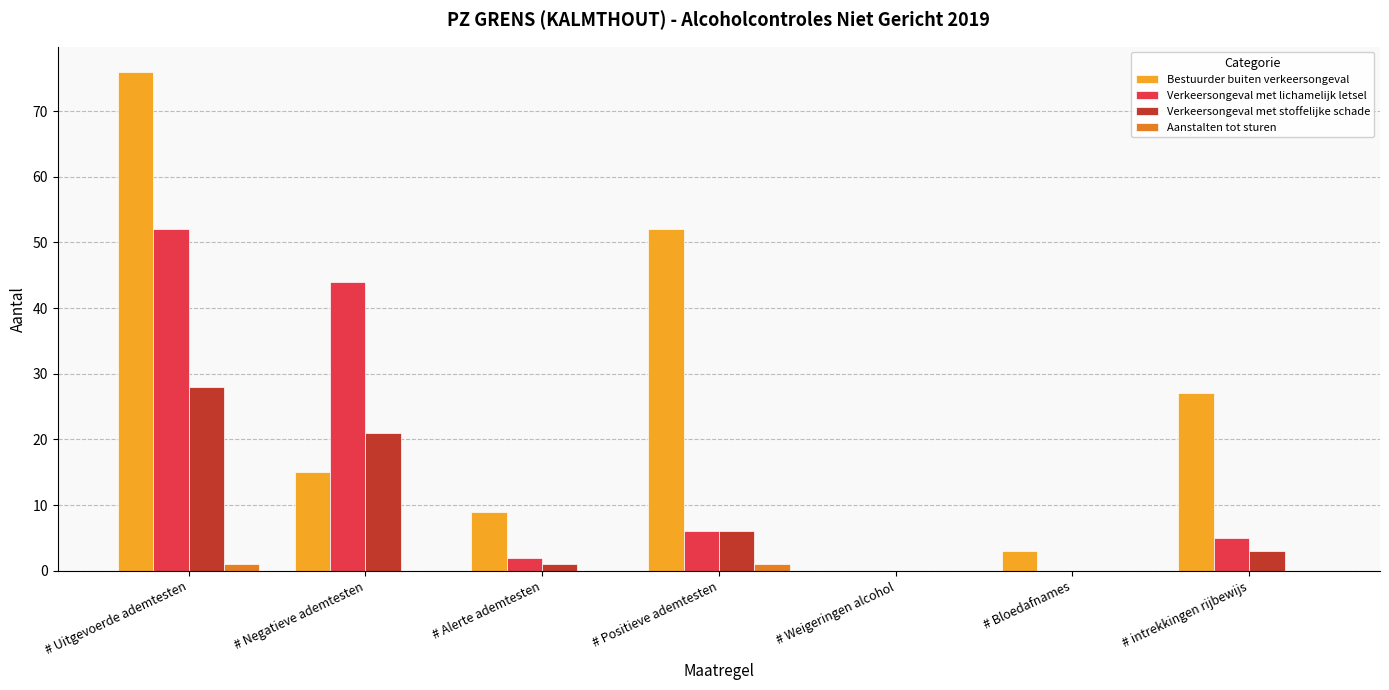

What is the total value across all series at # Bloedafnames?

3